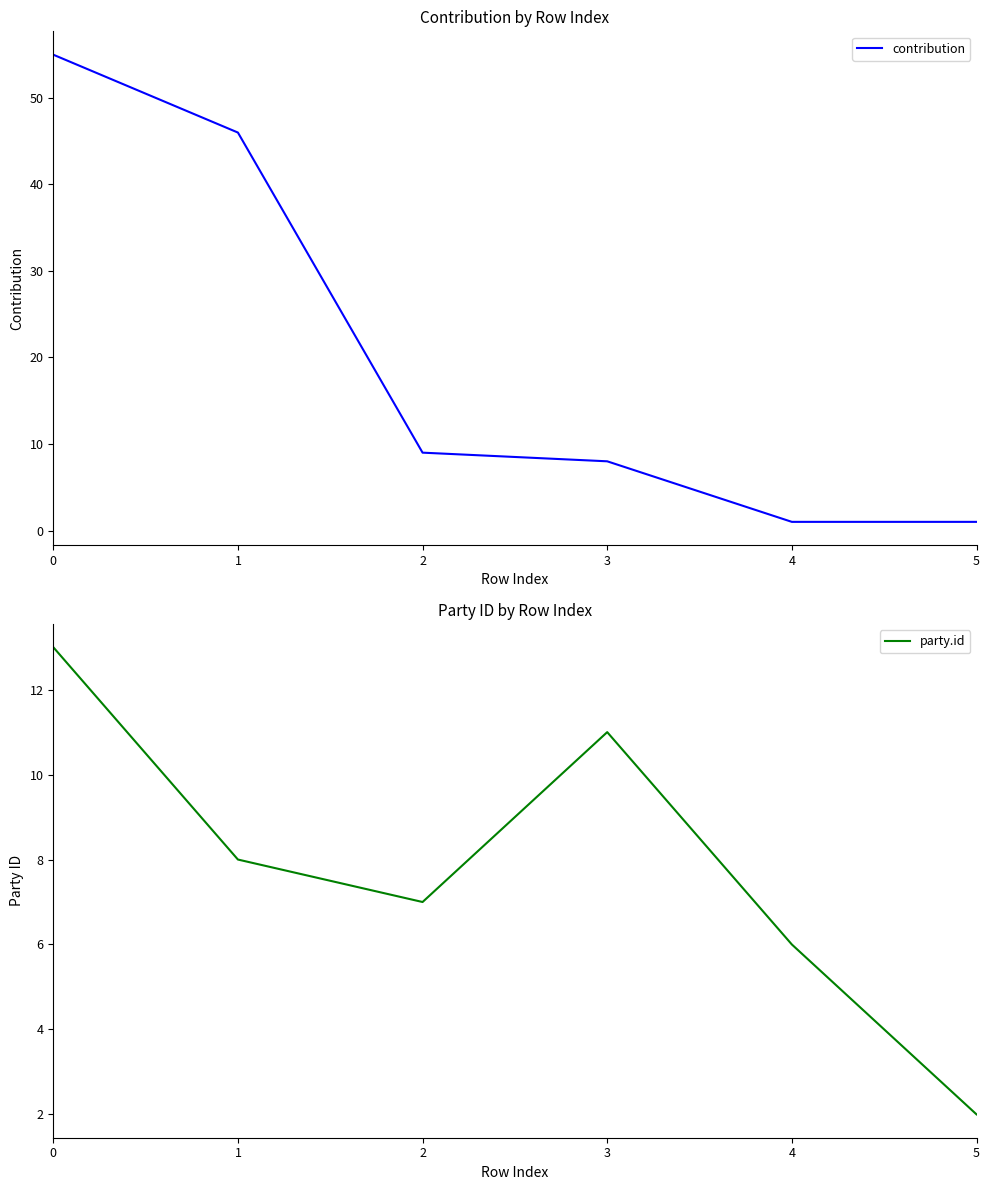

True or false: contribution and party.id intersect in this chart.

True